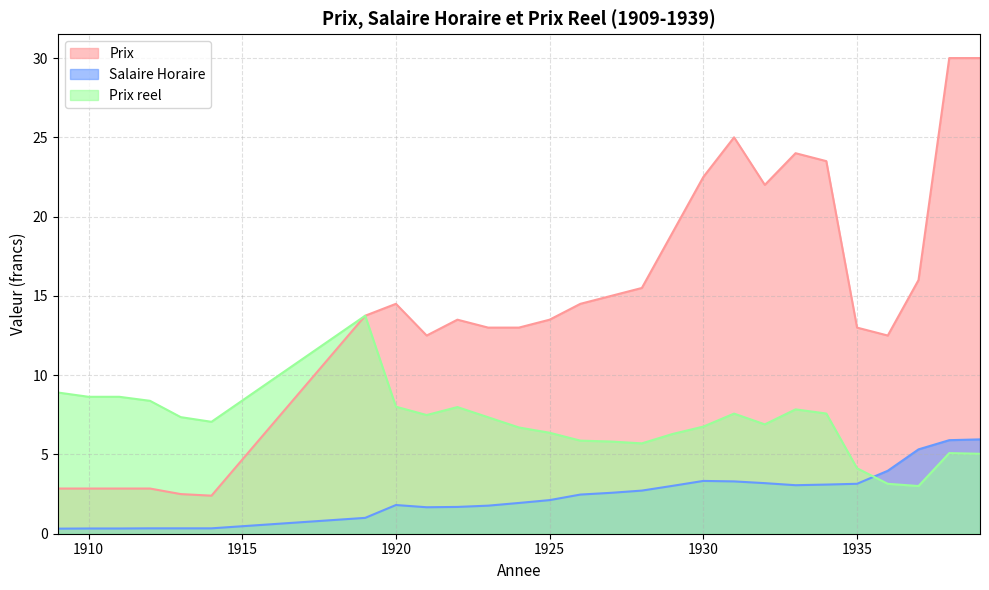

At how many categories does at least one series exceed 21?

7